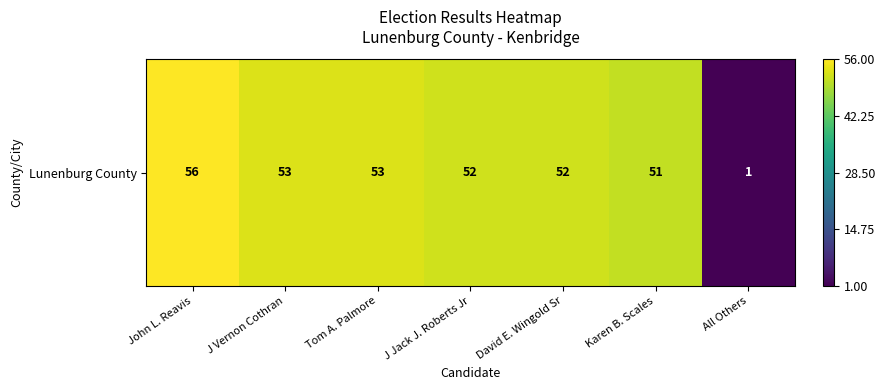

Which label corresponds to the largest value in the chart?

John L. Reavis